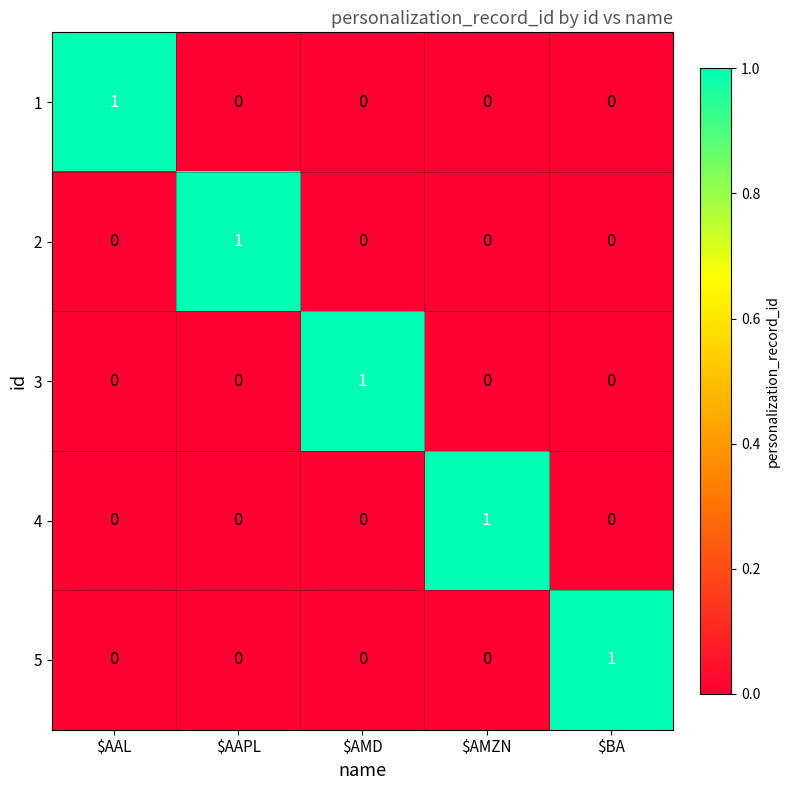

What is the total value across all series at $BA?

1